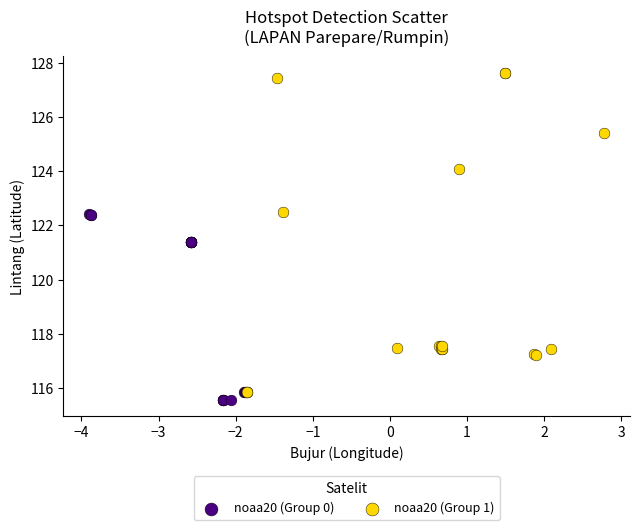

Which series has the largest Y range (max minus min)?

noaa20 (Group 1)